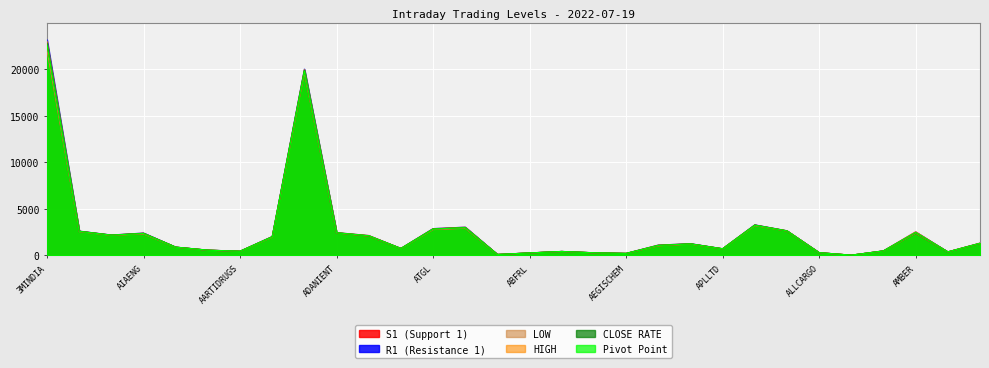

At which category does R1 (Resistance 1) reach its first local valley?

ACC